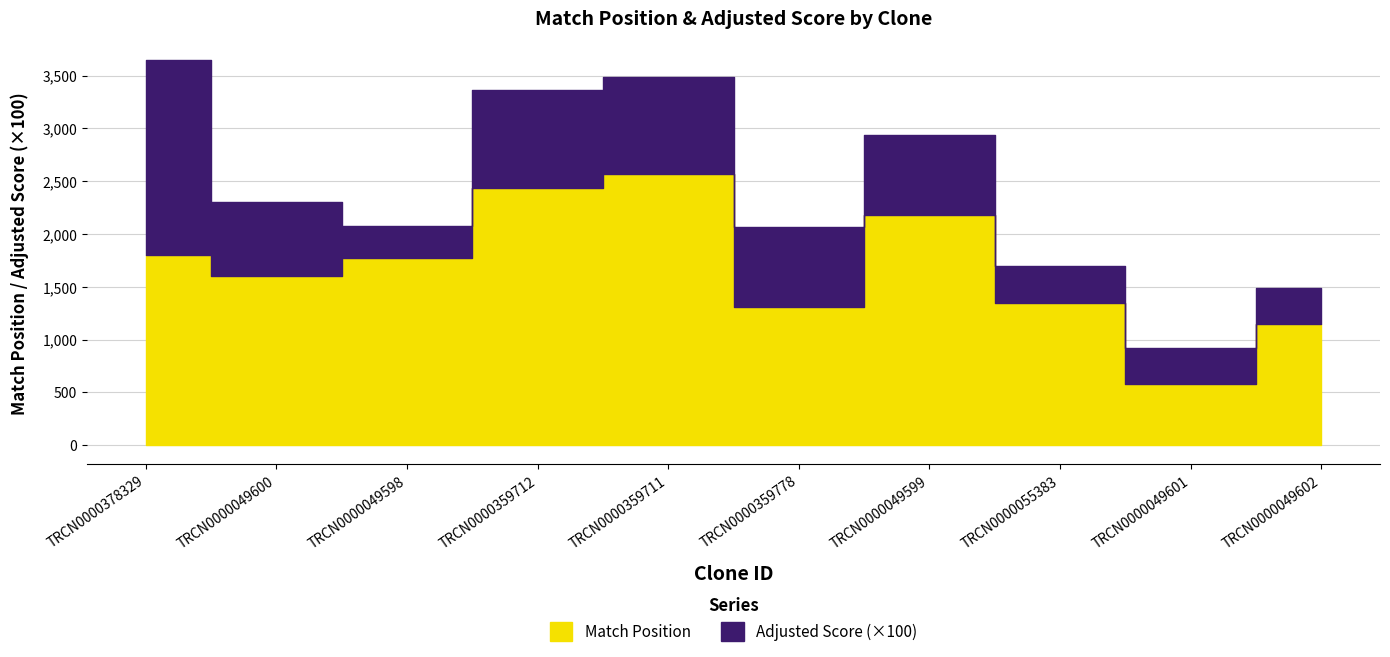

True or false: Match Position and Adjusted Score cross at least once.

False